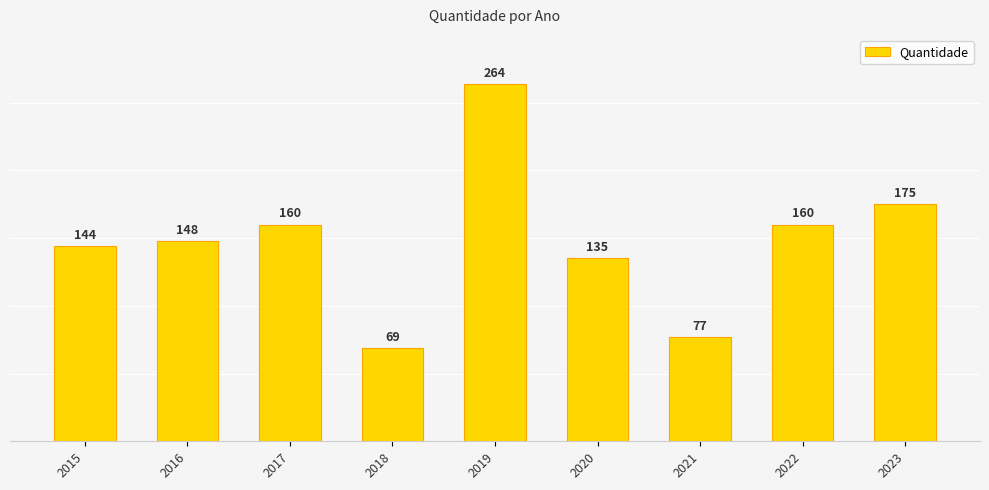

What is the minimum value shown in the chart?

69